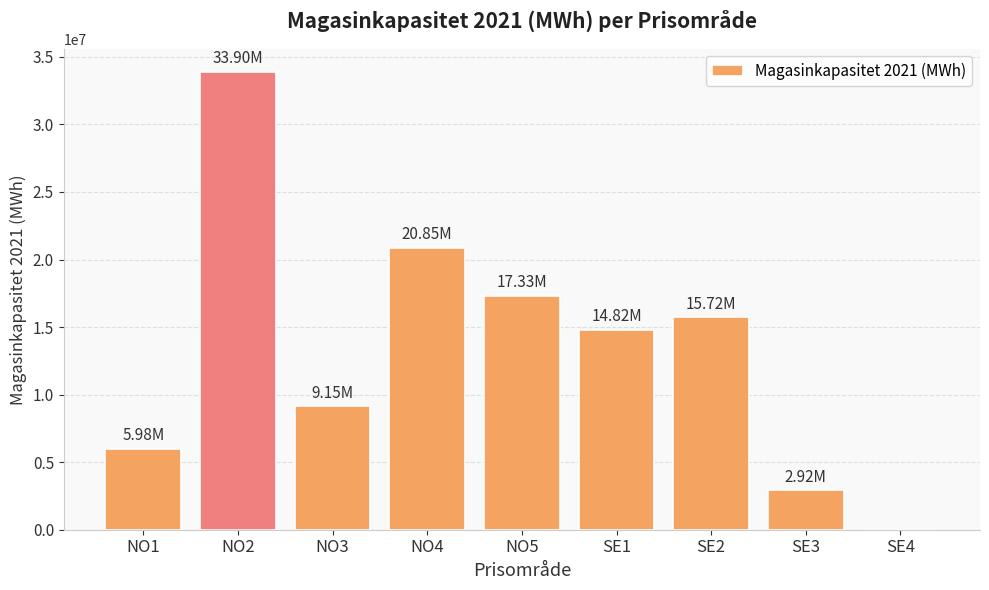

What is the difference between the values at SE3 and SE4?

2919223.0